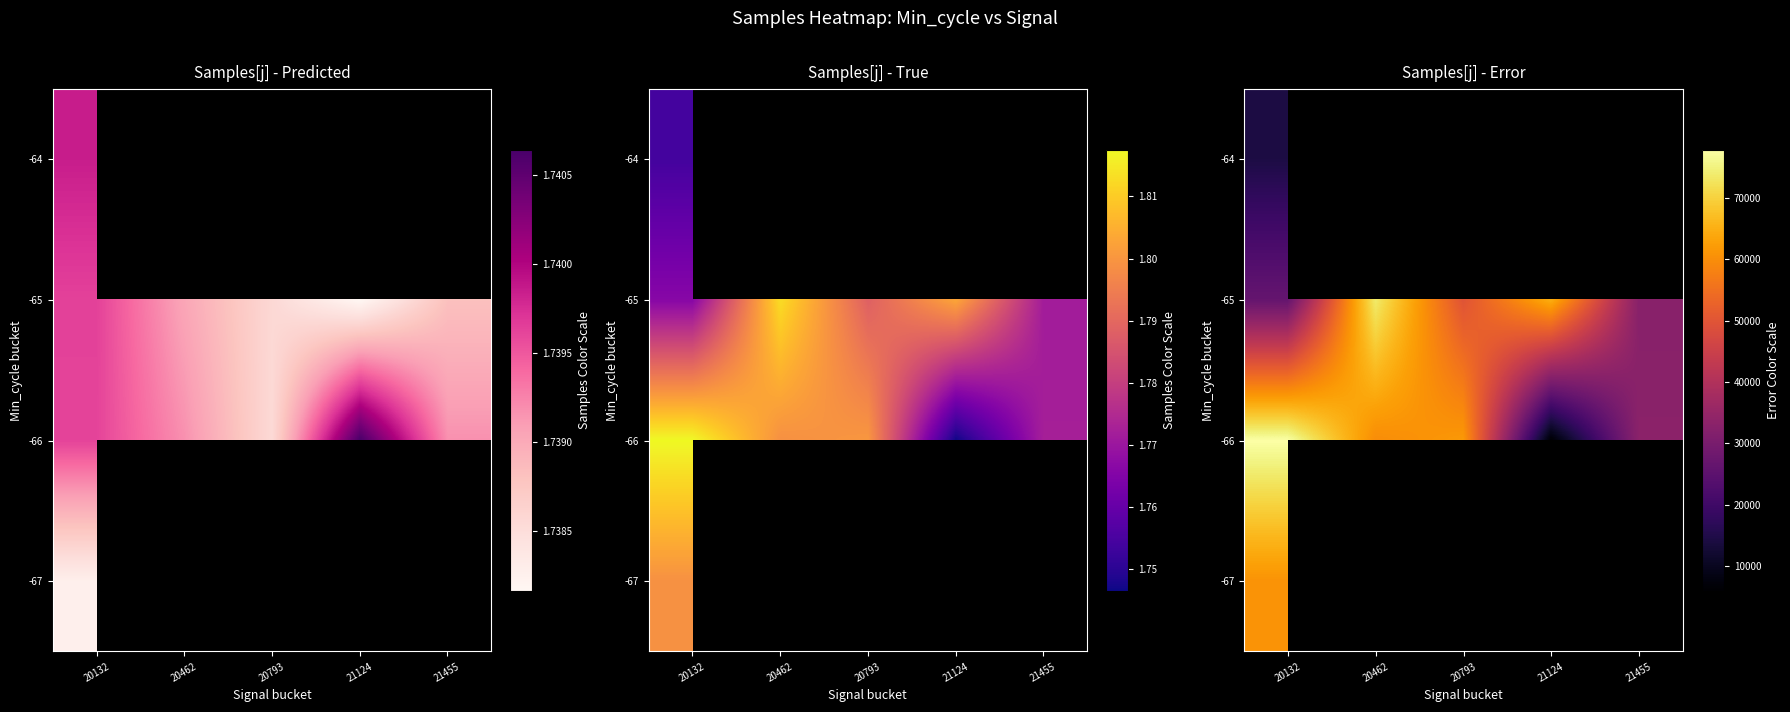

The -66 series shows 30246.7 at 20462. True or false?

False